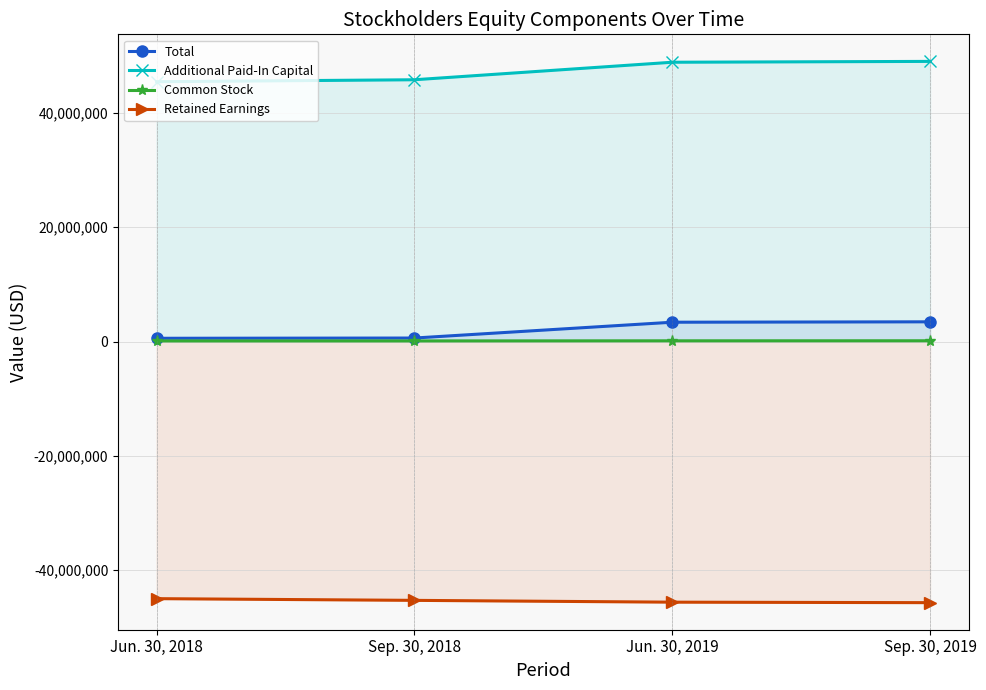

What is the sum of the Total values at Sep. 30, 2018 and Sep. 30, 2019?

4053696